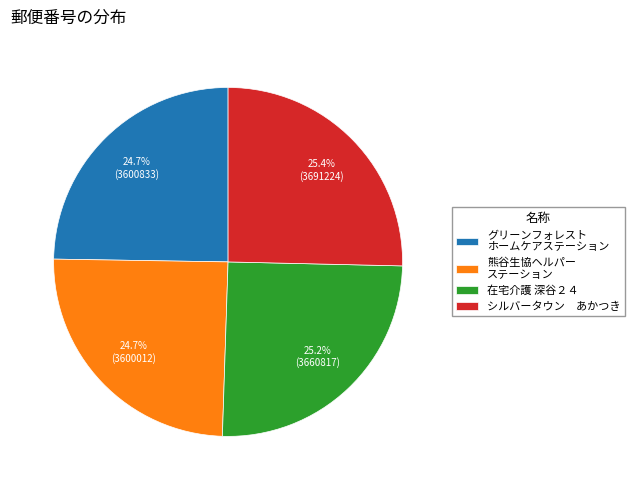

What percentage is NOT represented by グリーンフォレスト ホームケアステーション?

75.3%